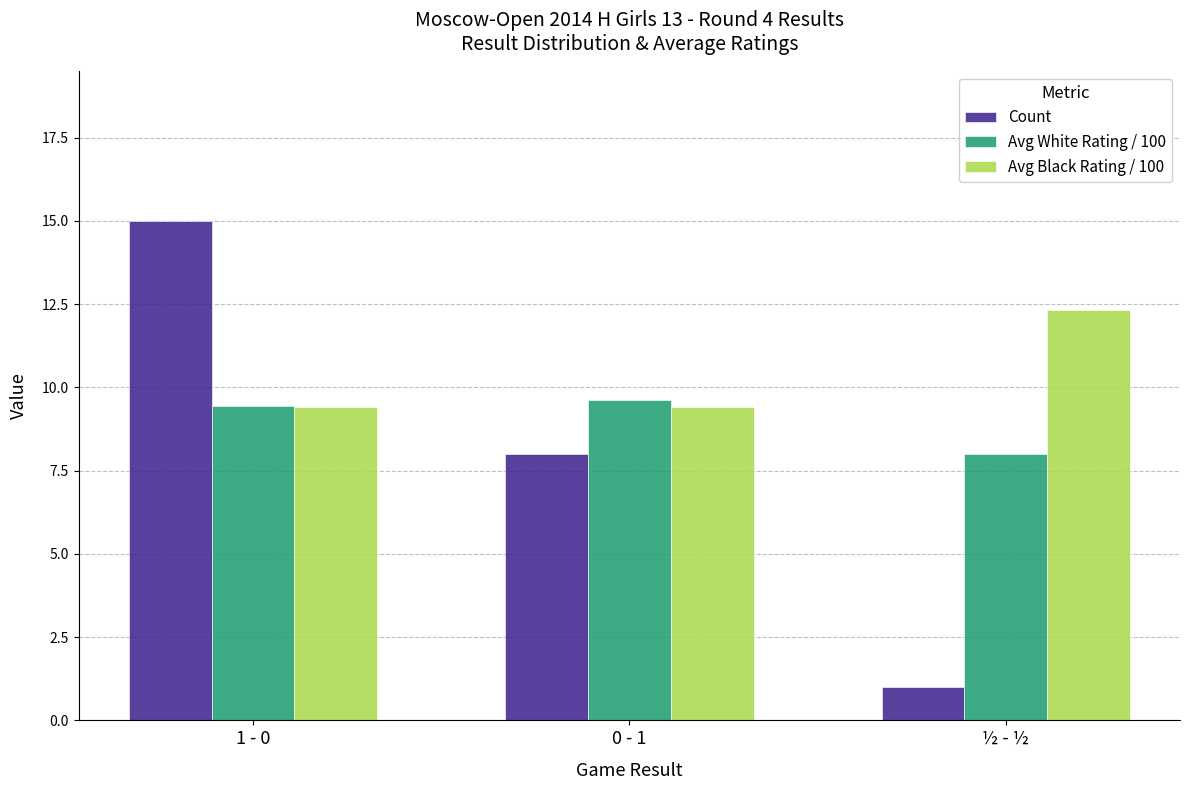

What is the spread (max minus min) of values at 0 - 1?

1.6